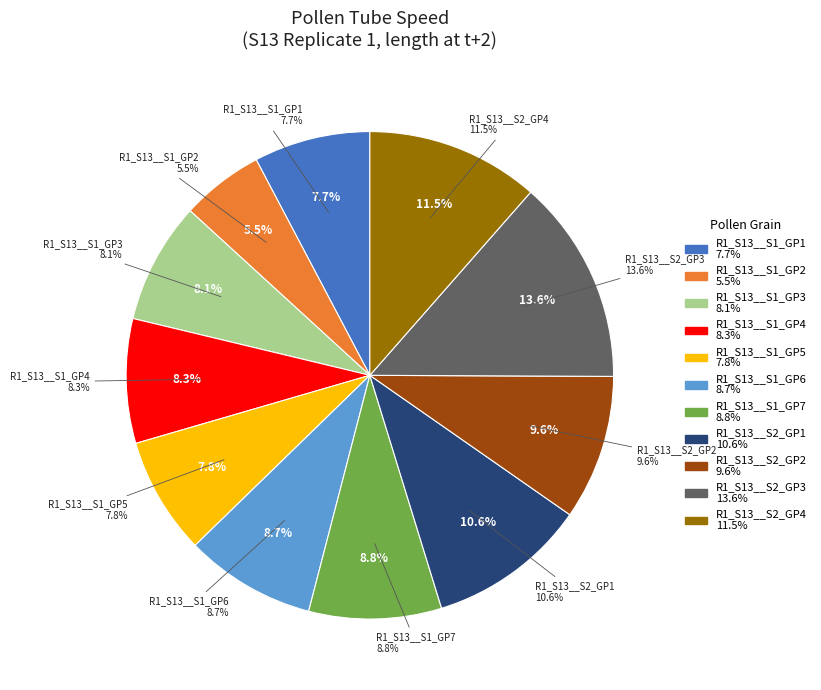

What is the smallest slice in the pie chart?

R1_S13__S1_GP2